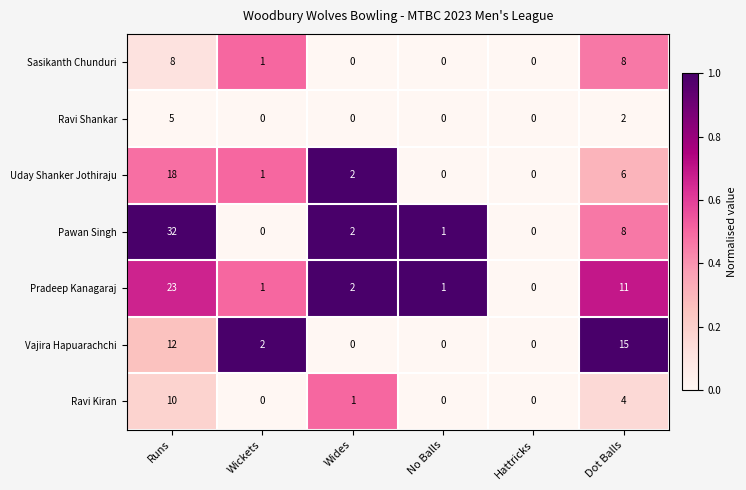

What is the sum of the Pawan Singh values at Wickets and Dot Balls?

8